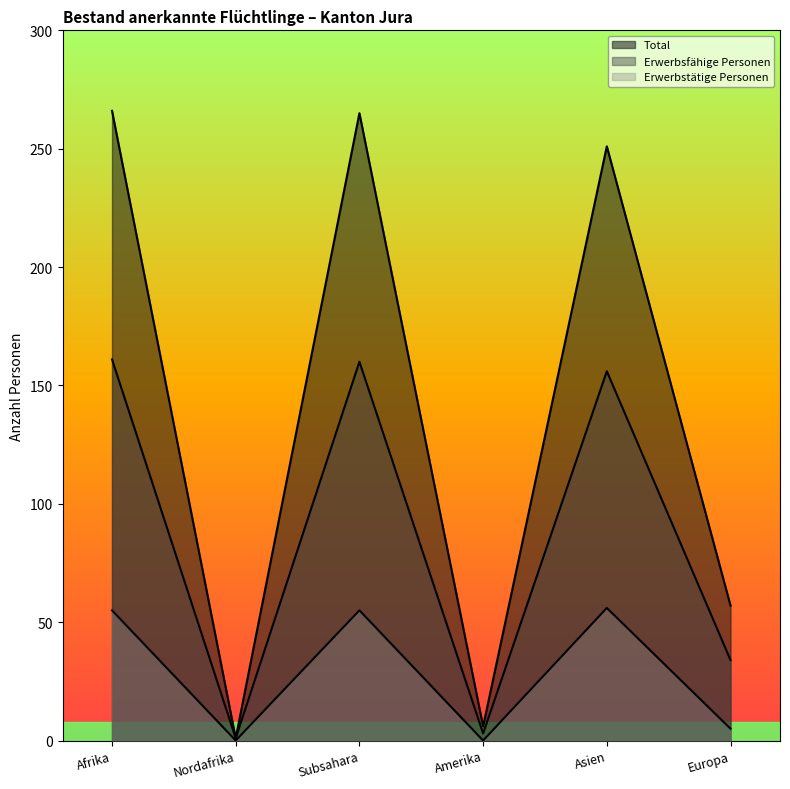

At which category does the chart reach its peak across all series?

Afrika